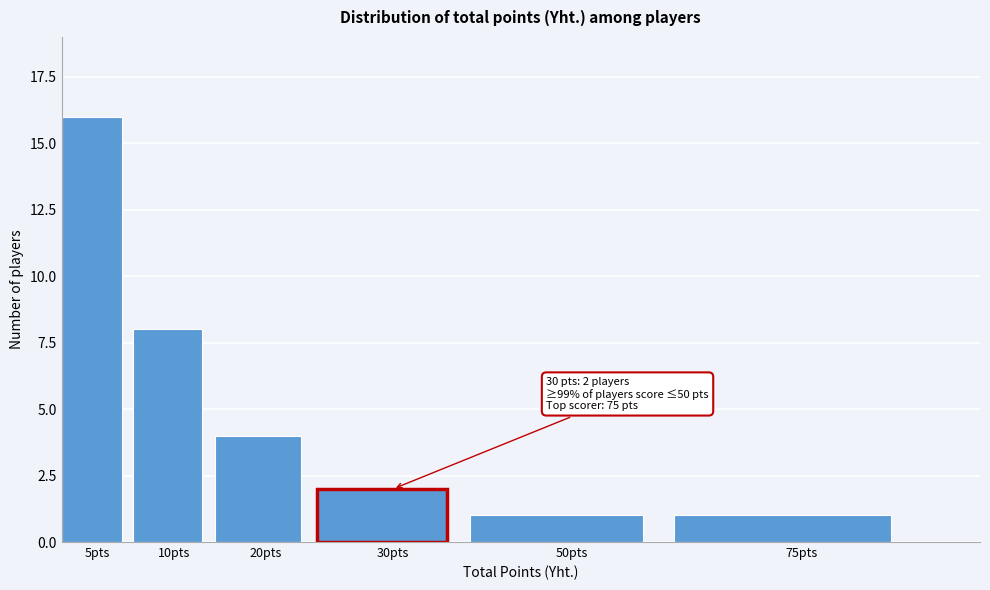

Reading left to right, extract all data points from this chart.

16	8	4	2	1	1